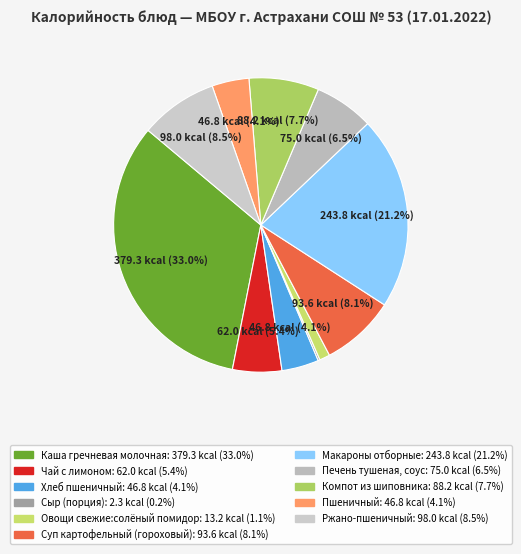

Does Чай с лимоном represent more than half of the total?

No